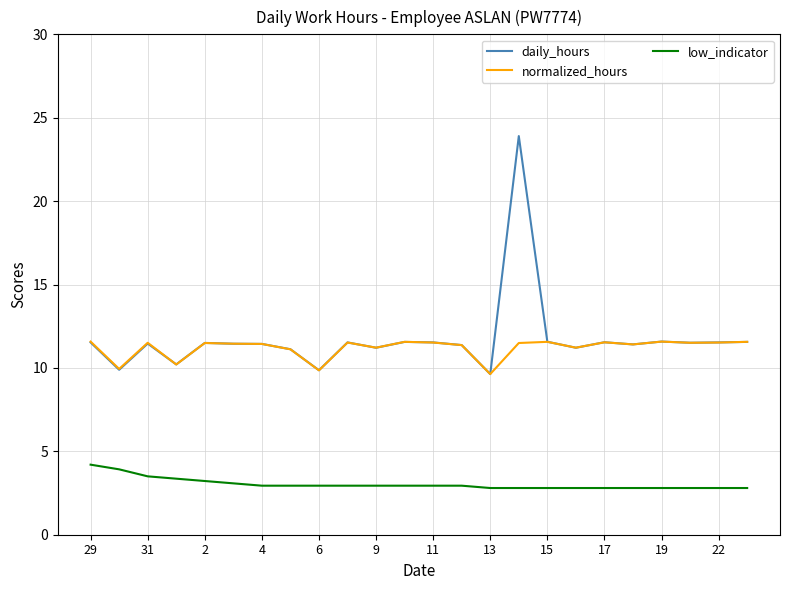

In daily_hours, how many points are higher than both neighbors (excluding endpoints)?

7